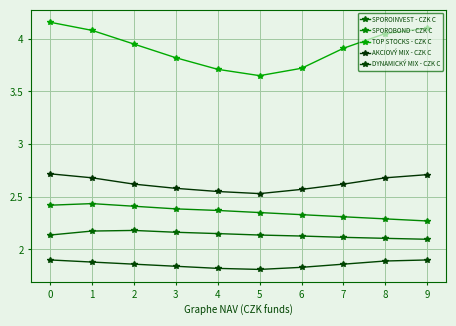

Which series has the largest range (max minus min)?

TOP STOCKS - CZK C